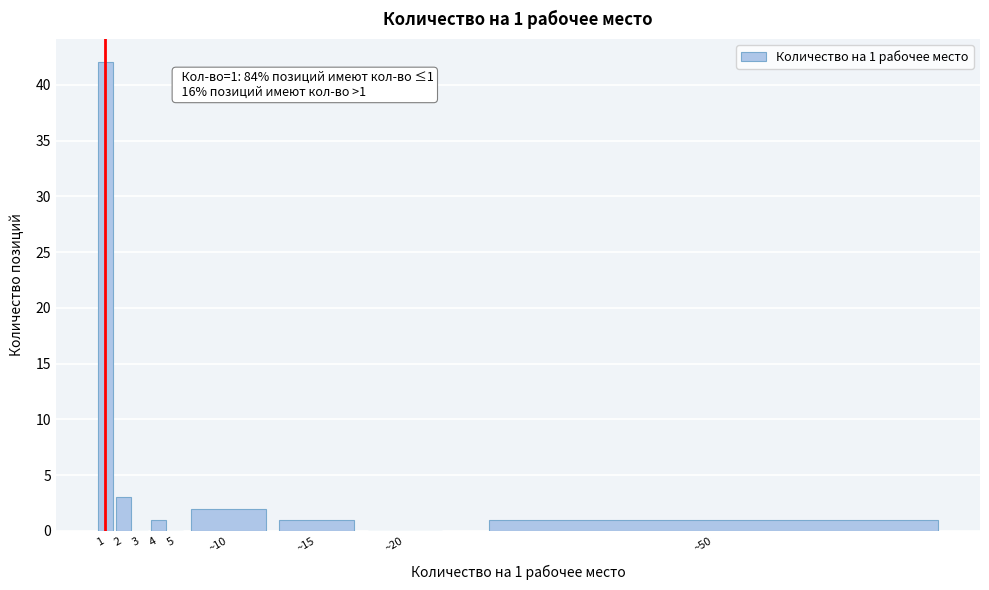

Reading left to right, list all the values displayed in this chart.

1=42	2=3	3=0	4=1	5=0	~10=2	~15=1	~20=0	~50=1